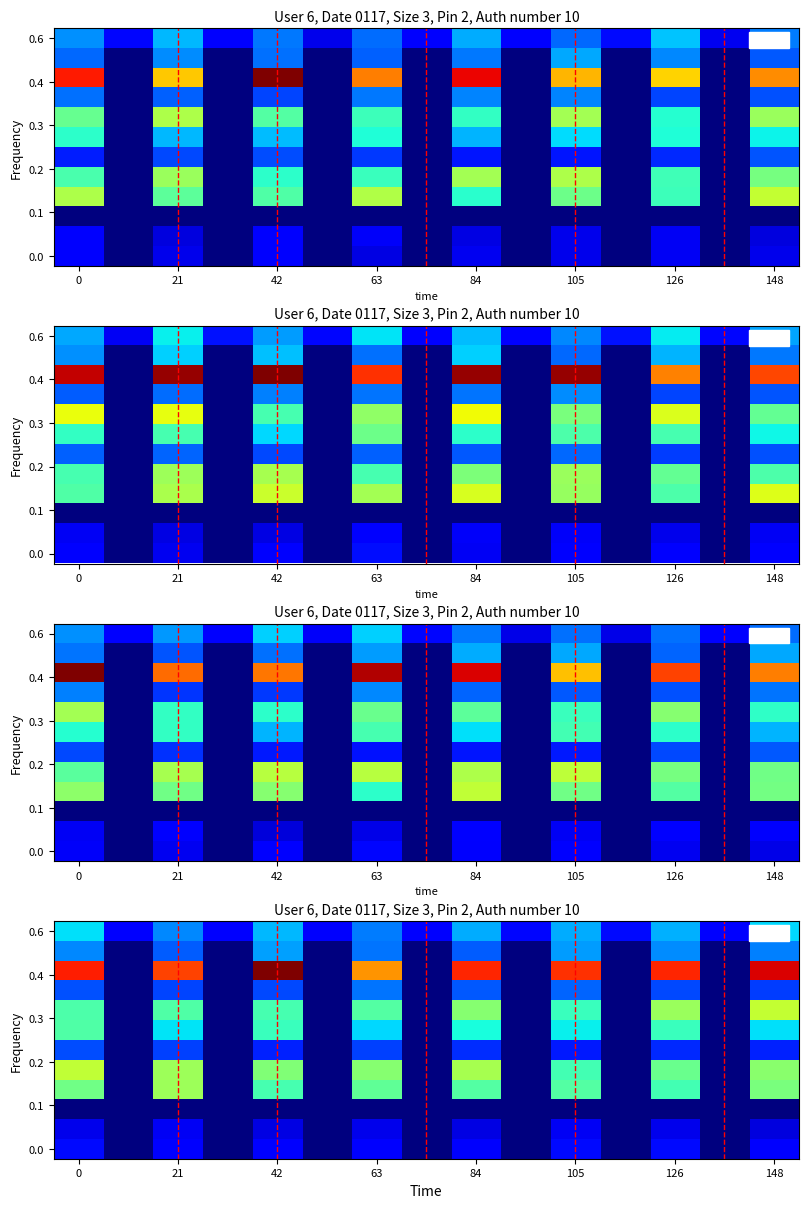

At how many categories does at least one series exceed 18?

8